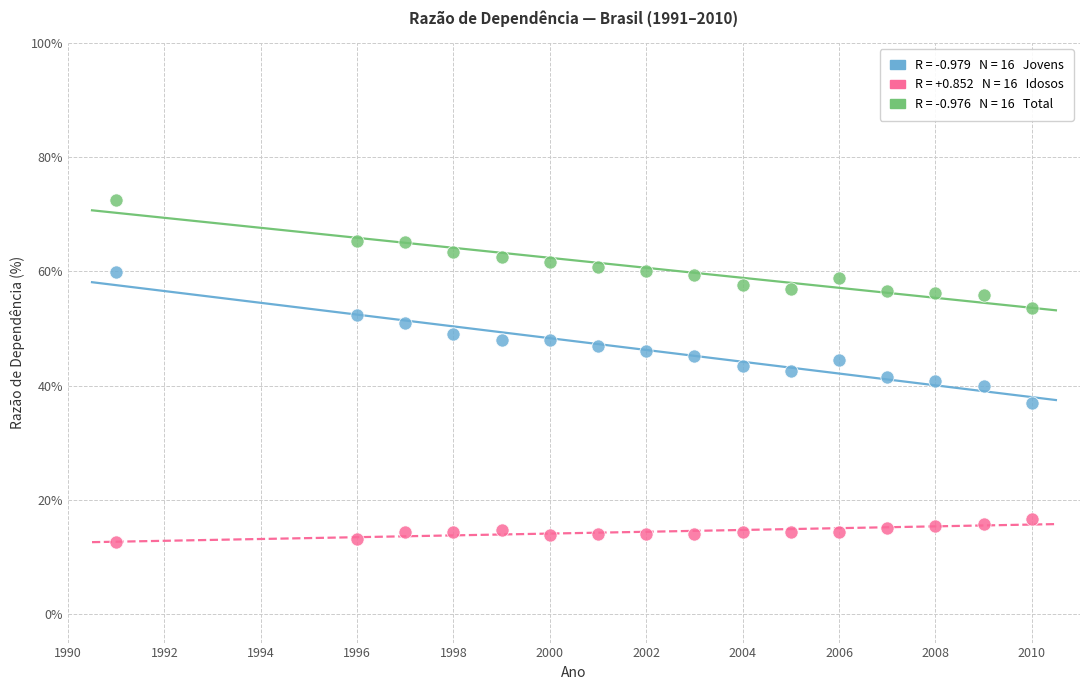

Across all data points, what is the range of Y values (max minus min)?

59.9